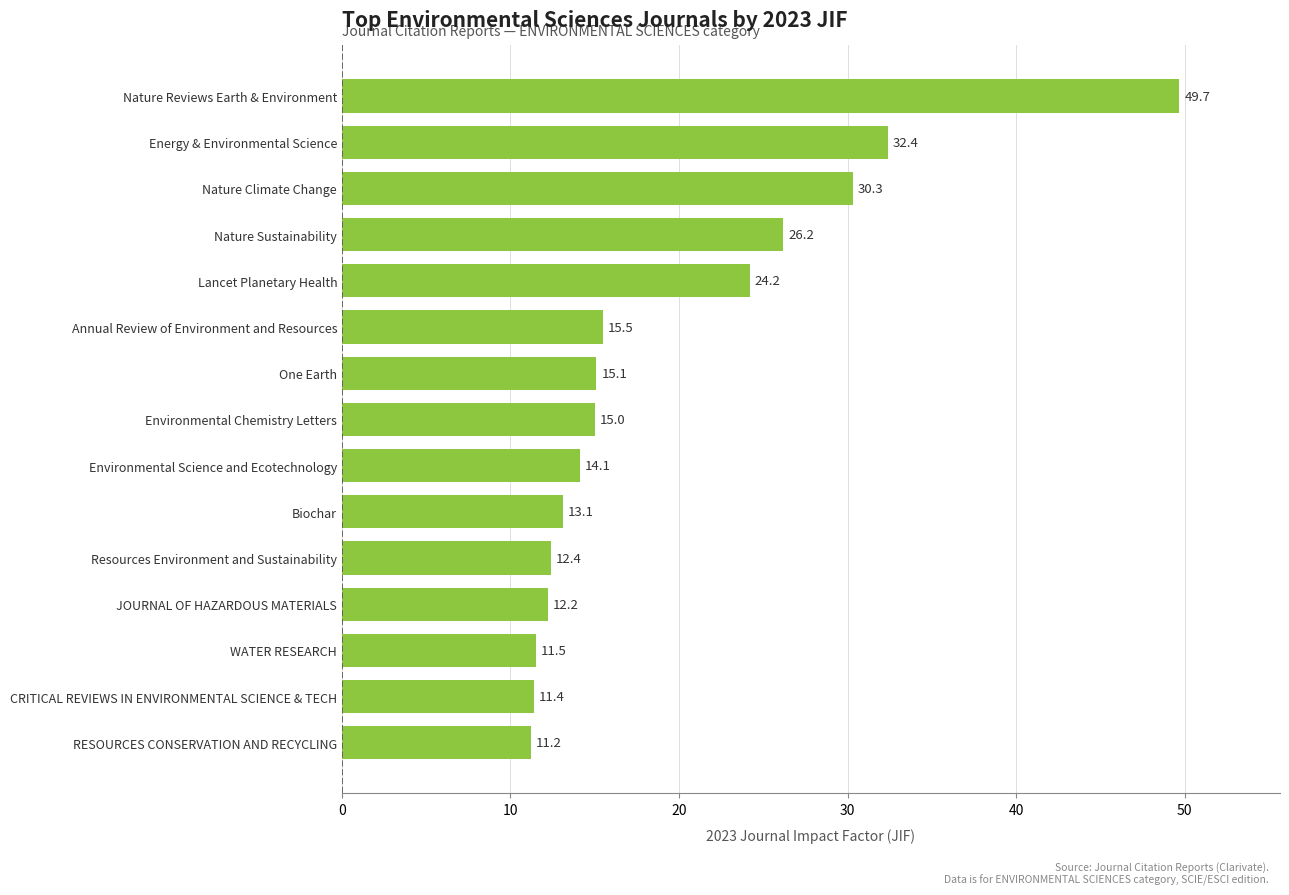

Reading bottom to top, extract all data points from this chart.

11.2	11.4	11.5	12.2	12.4	13.1	14.1	15.0	15.1	15.5	24.2	26.2	30.3	32.4	49.7